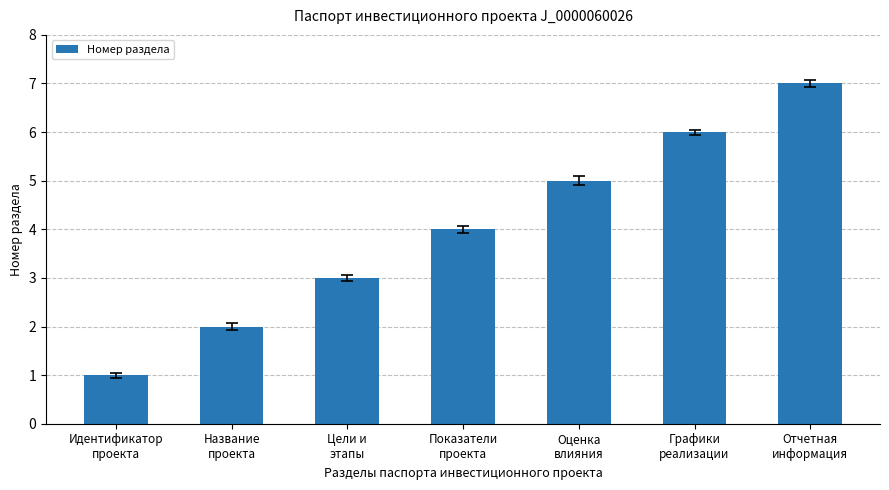

Between Показатели
проекта and Графики
реализации, which is larger?

Графики
реализации